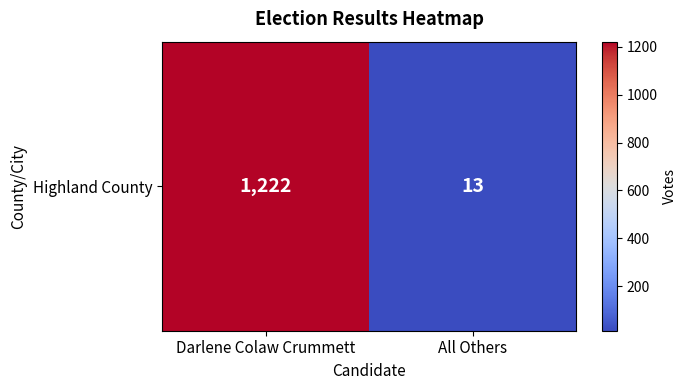

The chart shows a value of 1621 at Darlene Colaw Crummett. True or false?

False